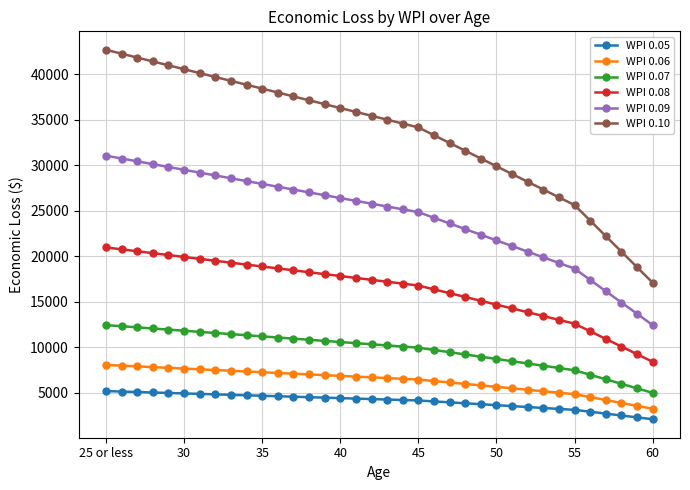

What are all the series names shown in the legend?

WPI 0.05, WPI 0.06, WPI 0.07, WPI 0.08, WPI 0.09, WPI 0.10